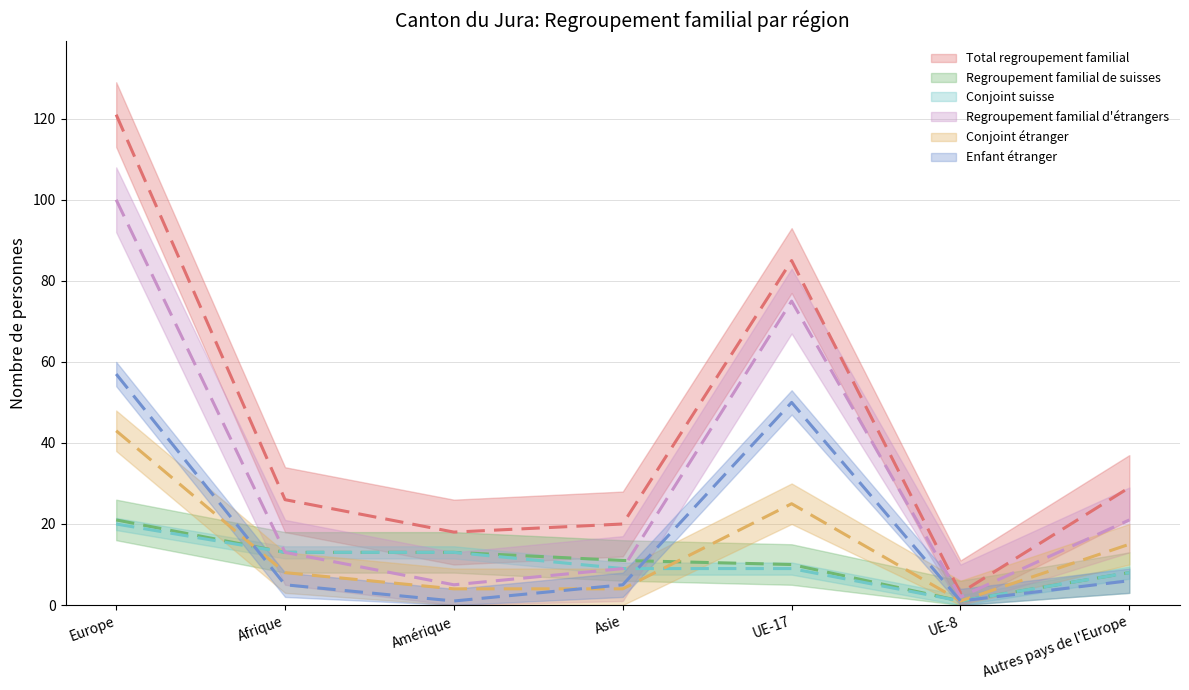

True or false: Regroupement familial d'étrangers and Total regroupement familial cross at least once.

False